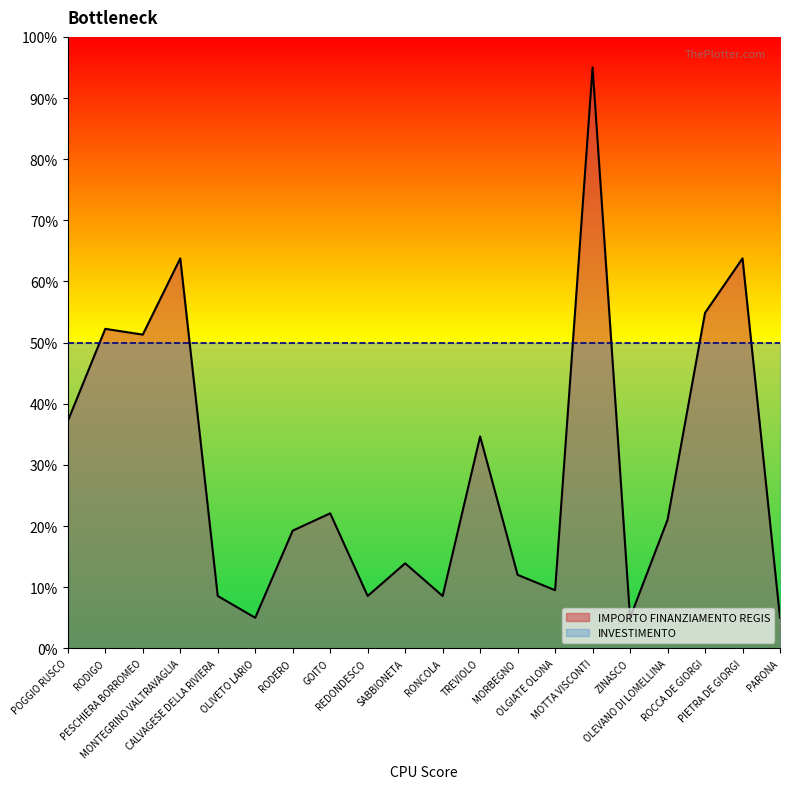

What is the difference between the maximum and minimum values?

90.0